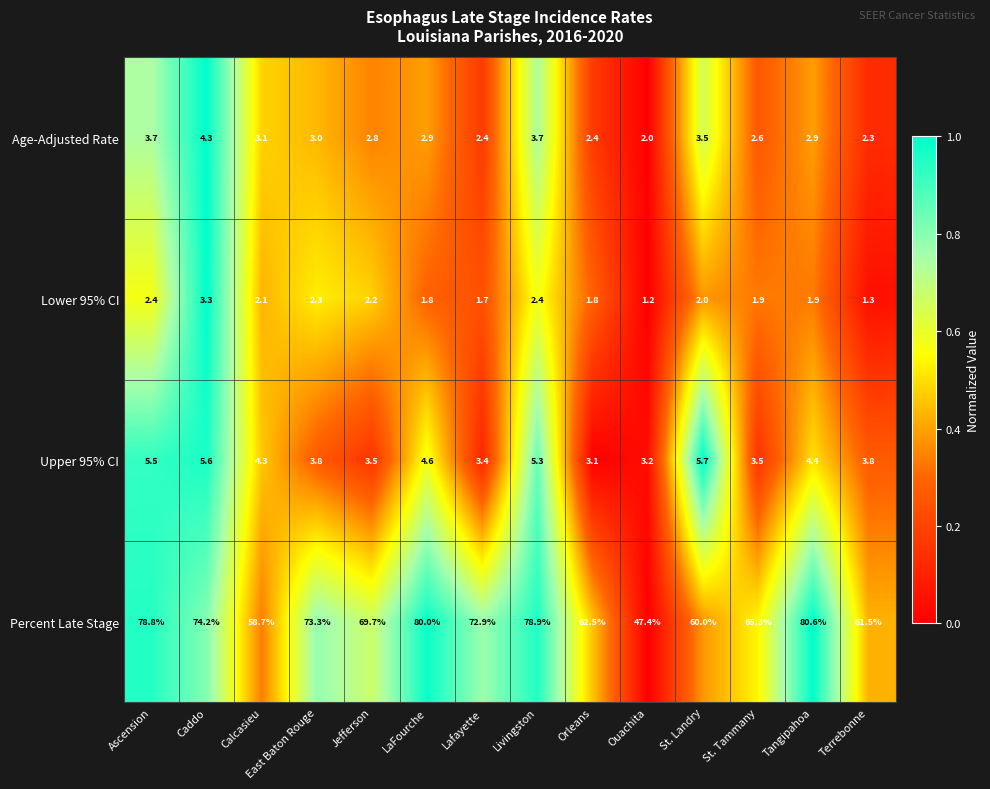

Is it true that Age-Adjusted Rate equals 1.5 at Calcasieu?

False